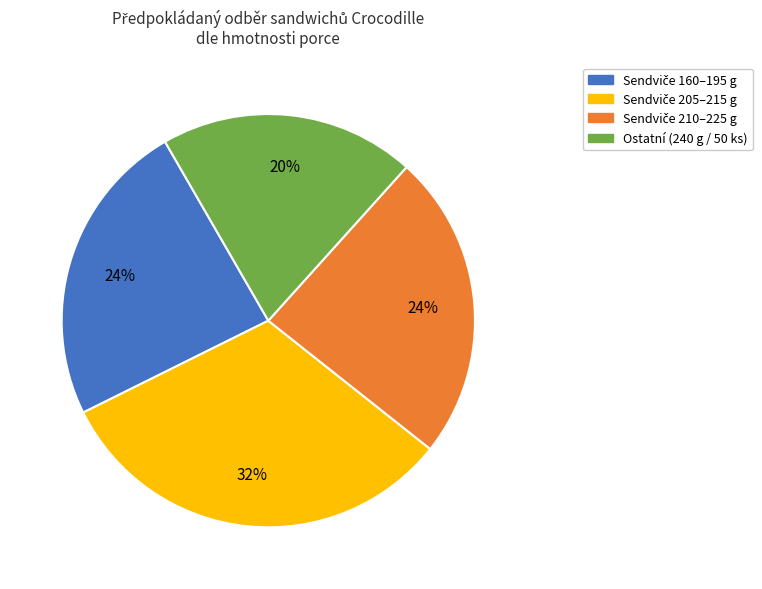

How many slices are in this pie chart?

4